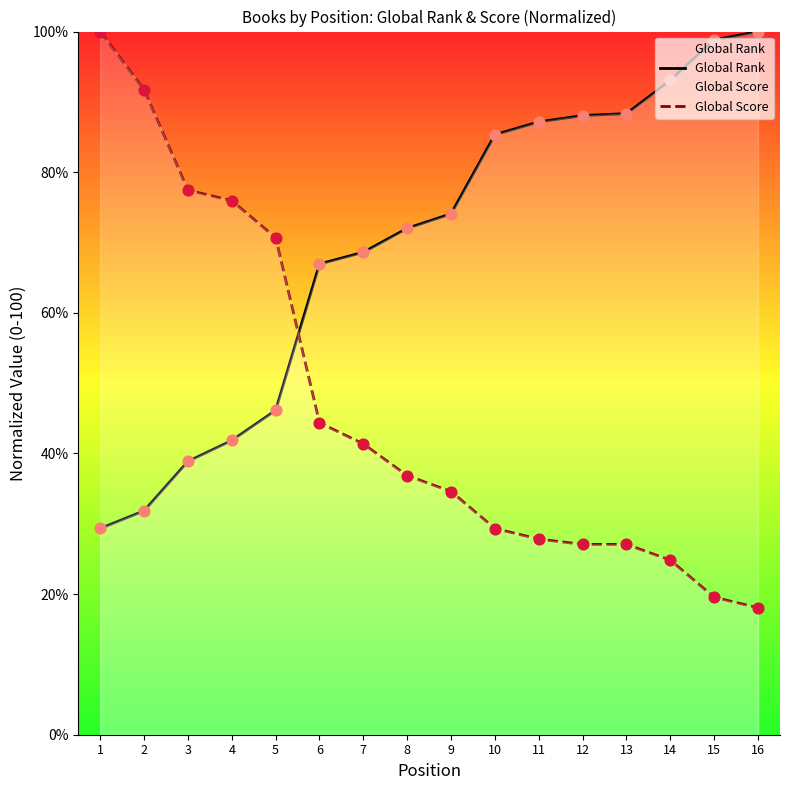

Which series contains the lowest Y value?

Global Score